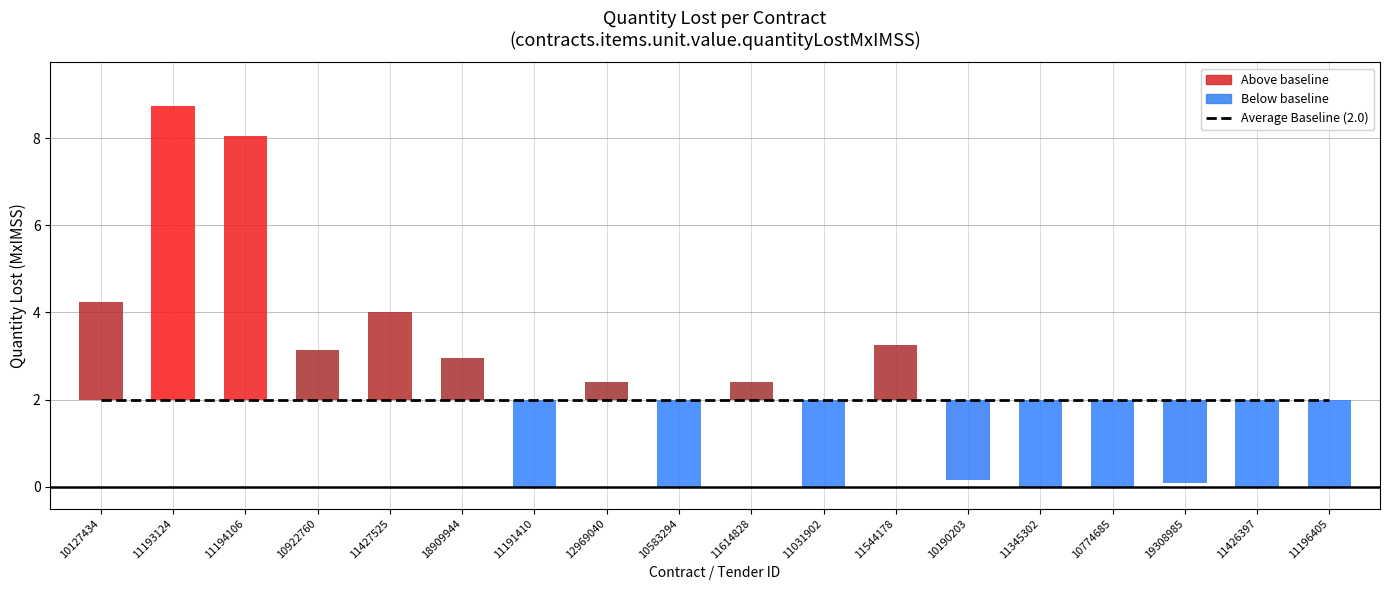

What is the change in value from 11193124 to 11614828?

-6.3